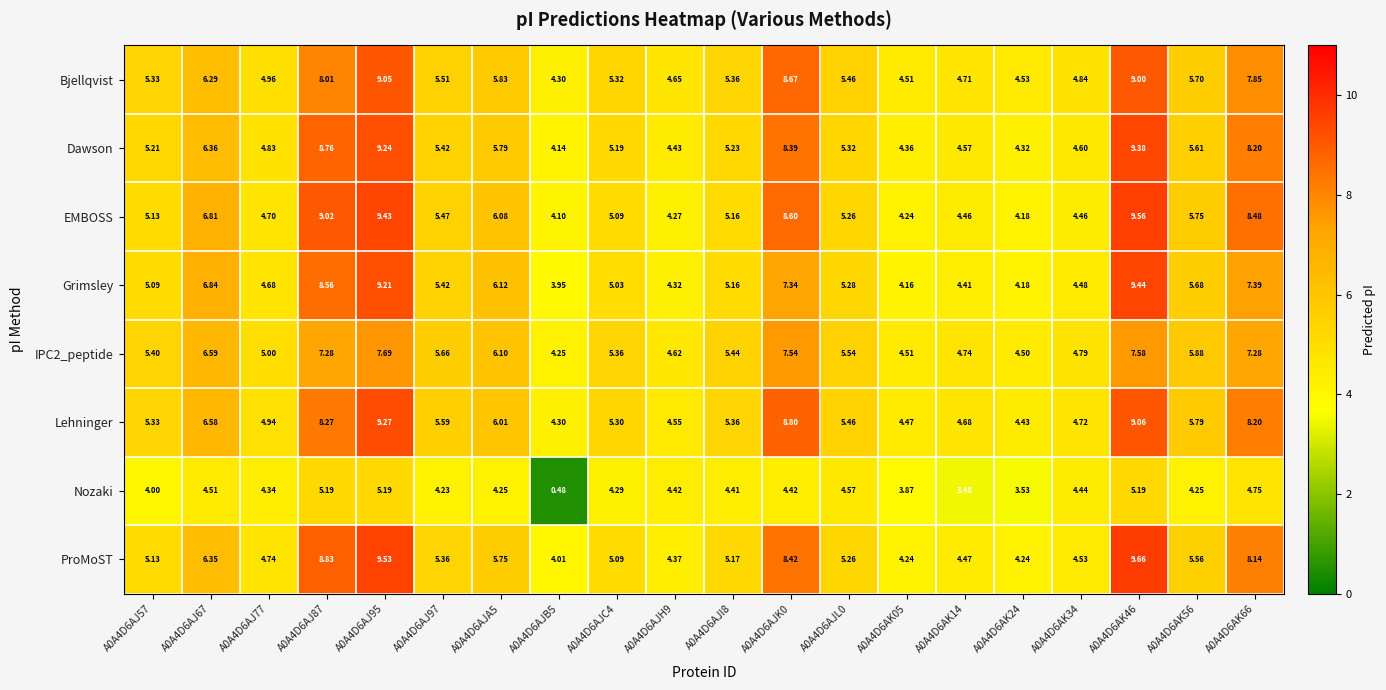

Which series has the widest spread of values?

ProMoST